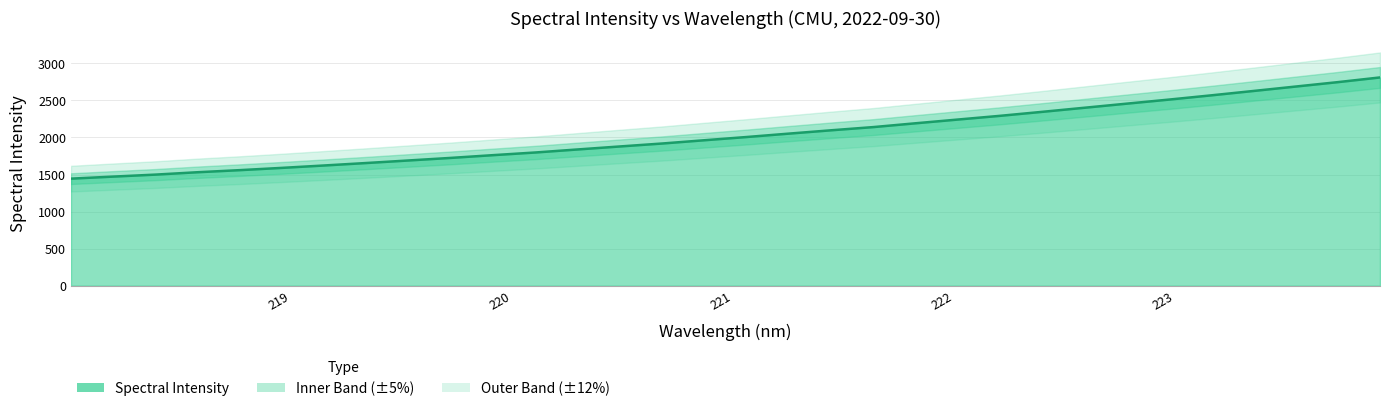

Approximately how many times larger is the value at 223.0264 compared to 219.3979?

1.5